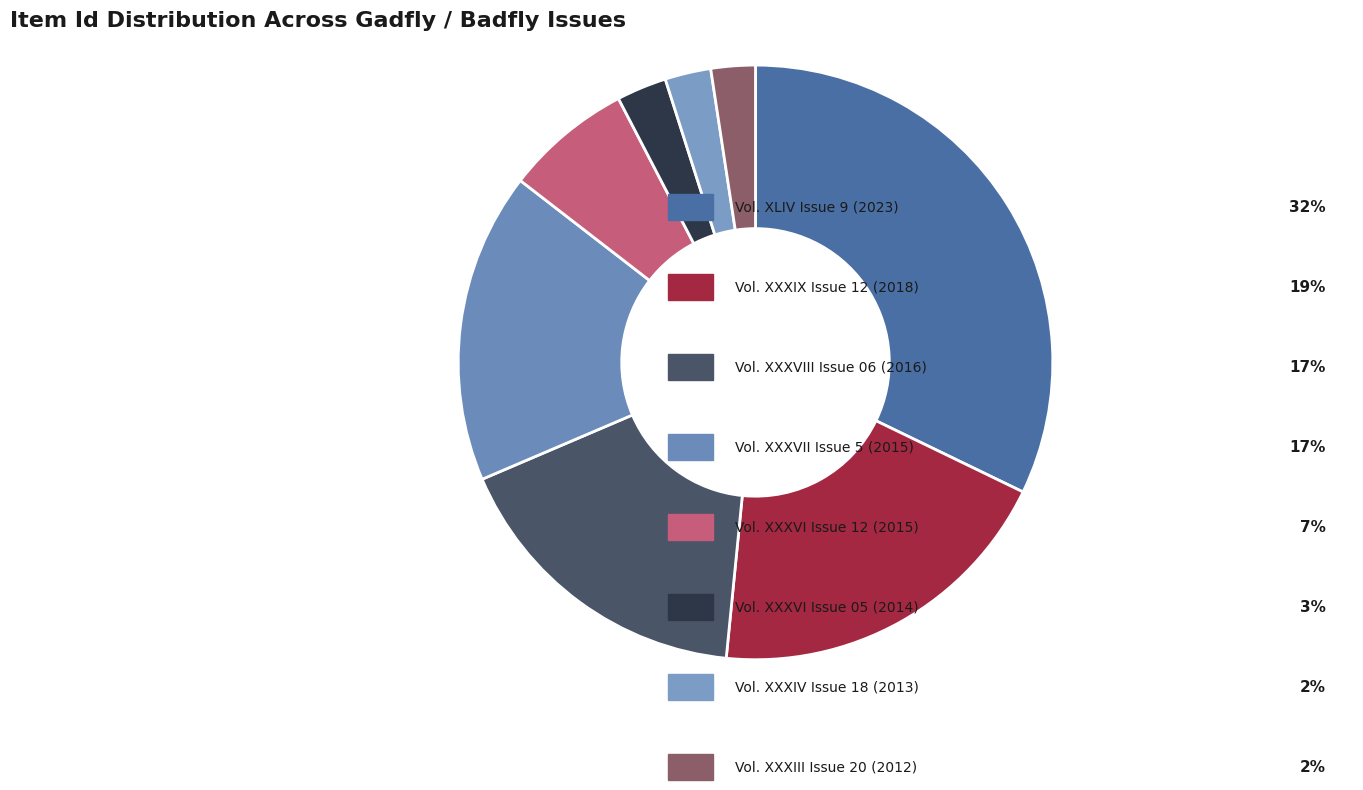

How many segments does this pie chart have?

8